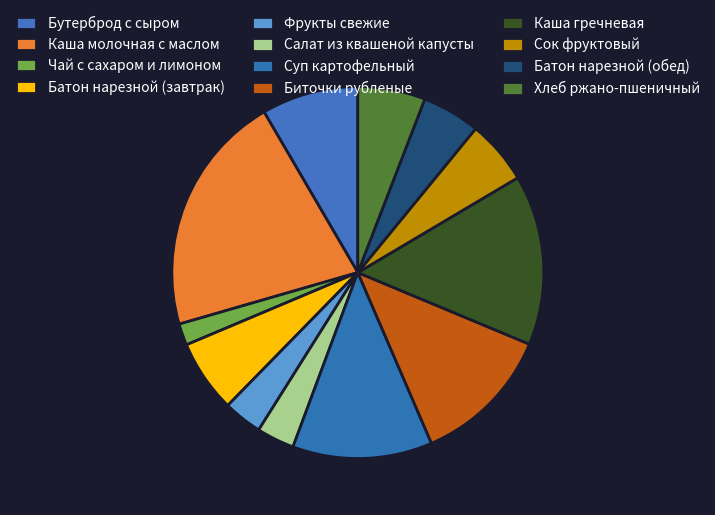

What is the largest slice in the pie chart?

Каша молочная с маслом